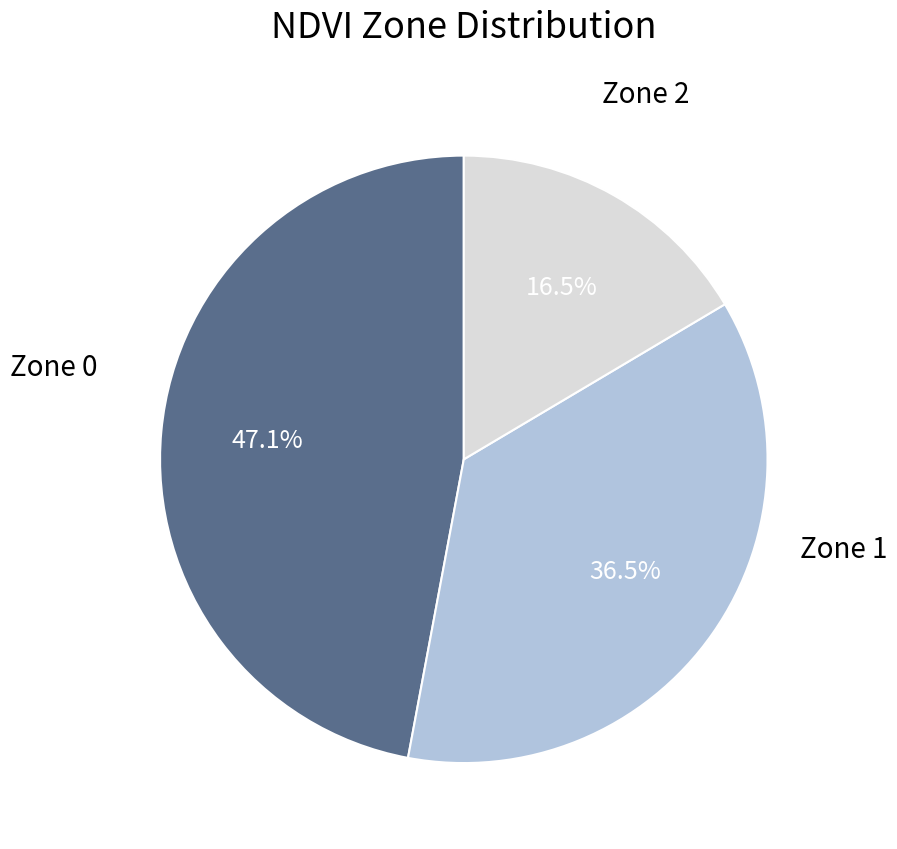

Is there any slice that represents more than half of the pie?

No